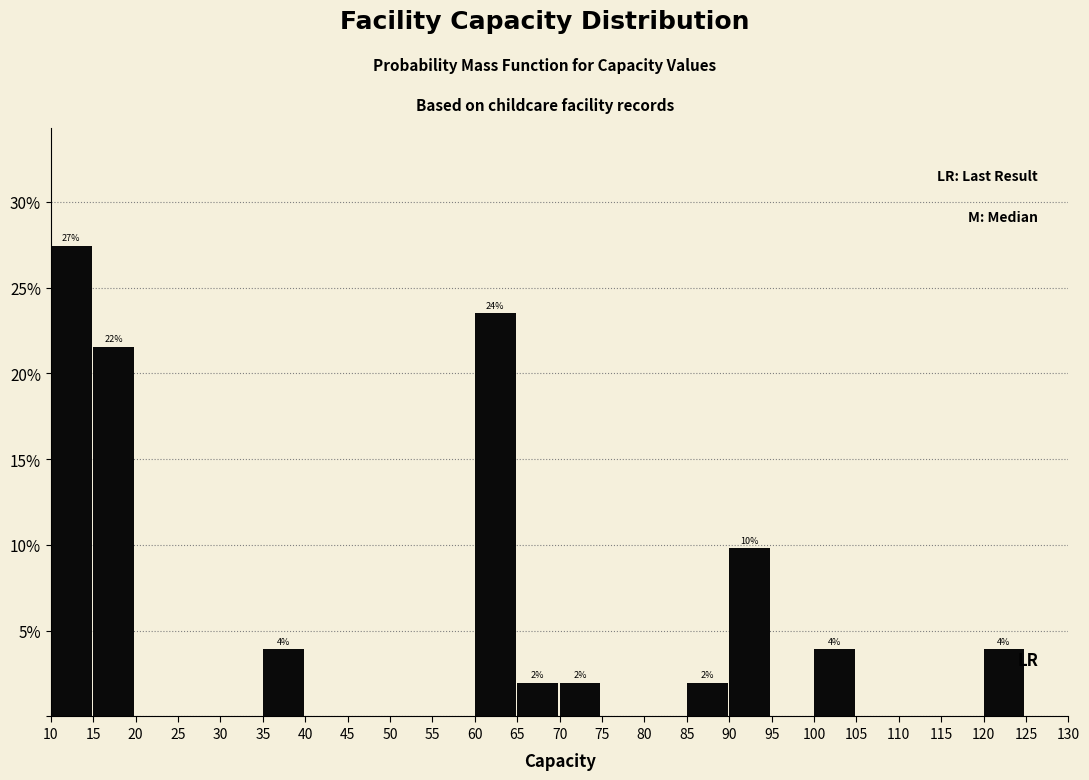

Which range on the x-axis has the tallest bar?

10 to 15